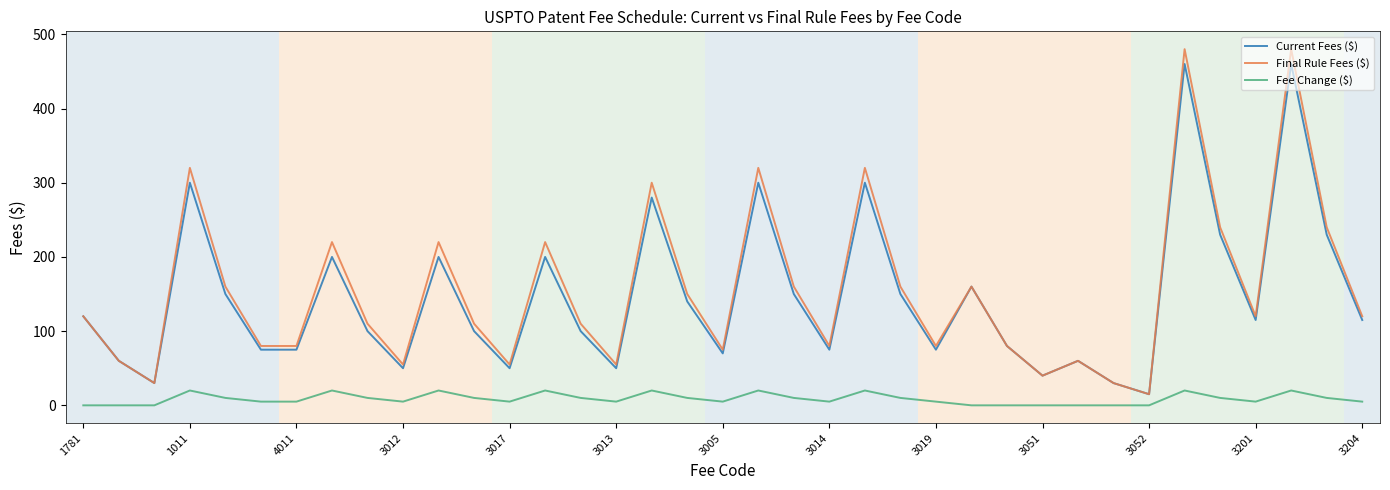

True or false: Fee Change ($) and Final Rule Fees ($) cross at least once.

False